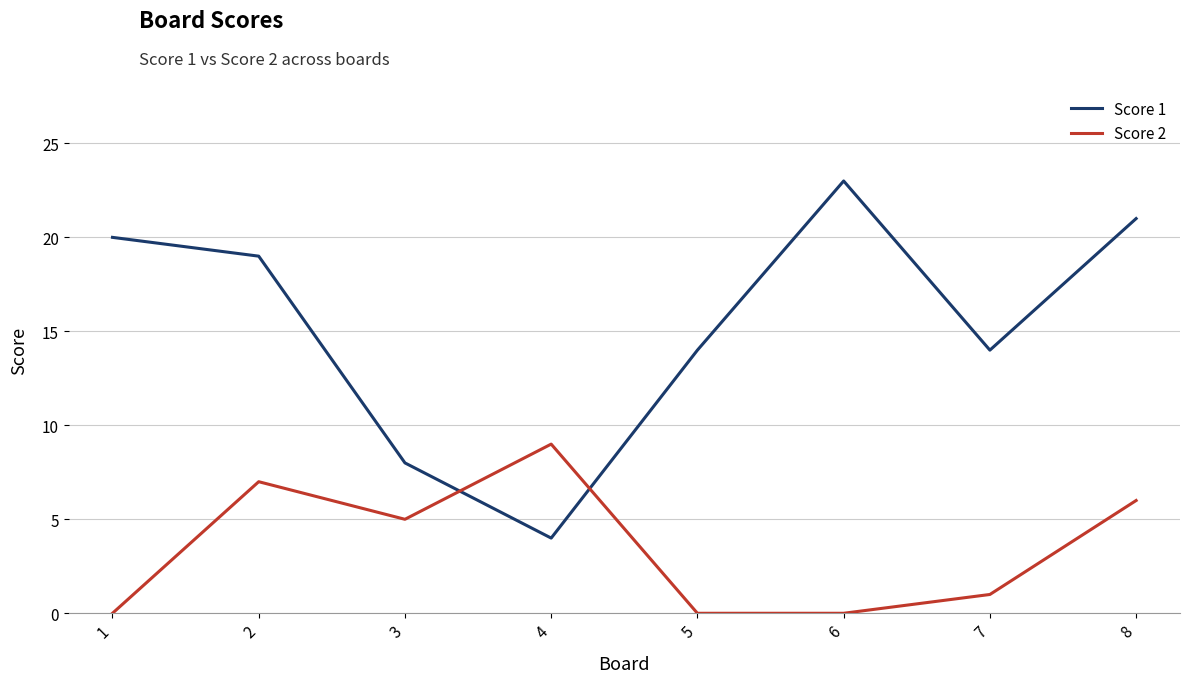

How many lines are shown in the chart?

2